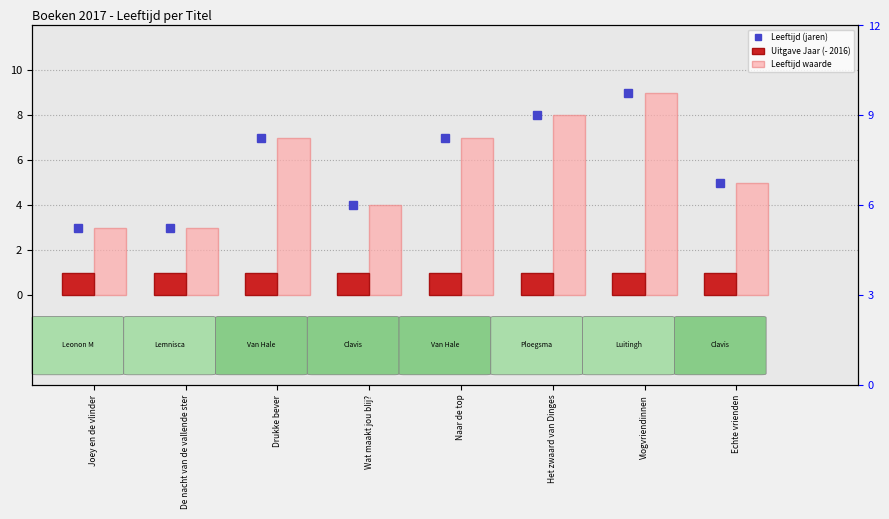

How many bars are there in each group?

3